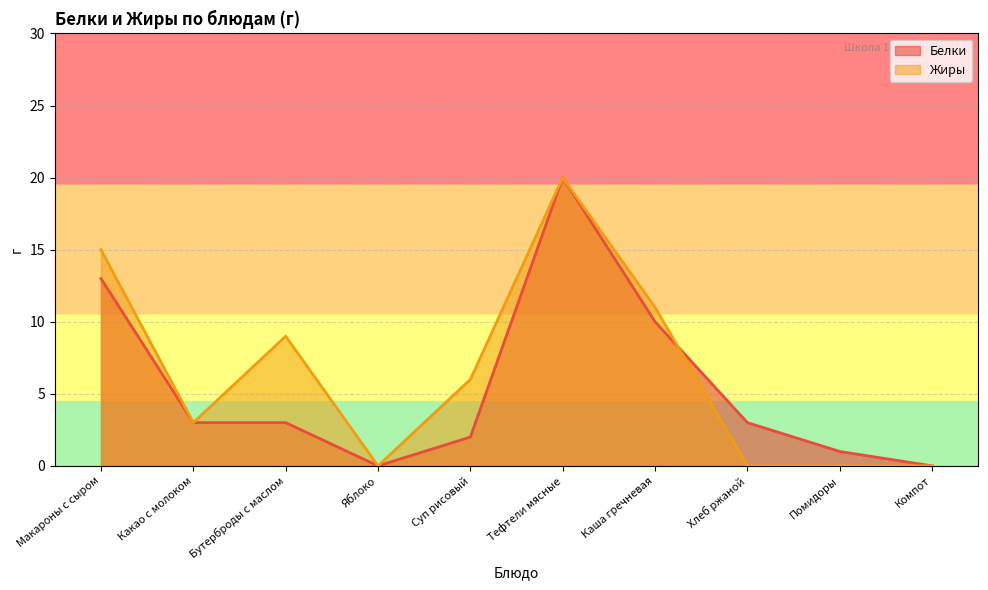

At which category does Белки reach its first local peak?

Тефтели мясные